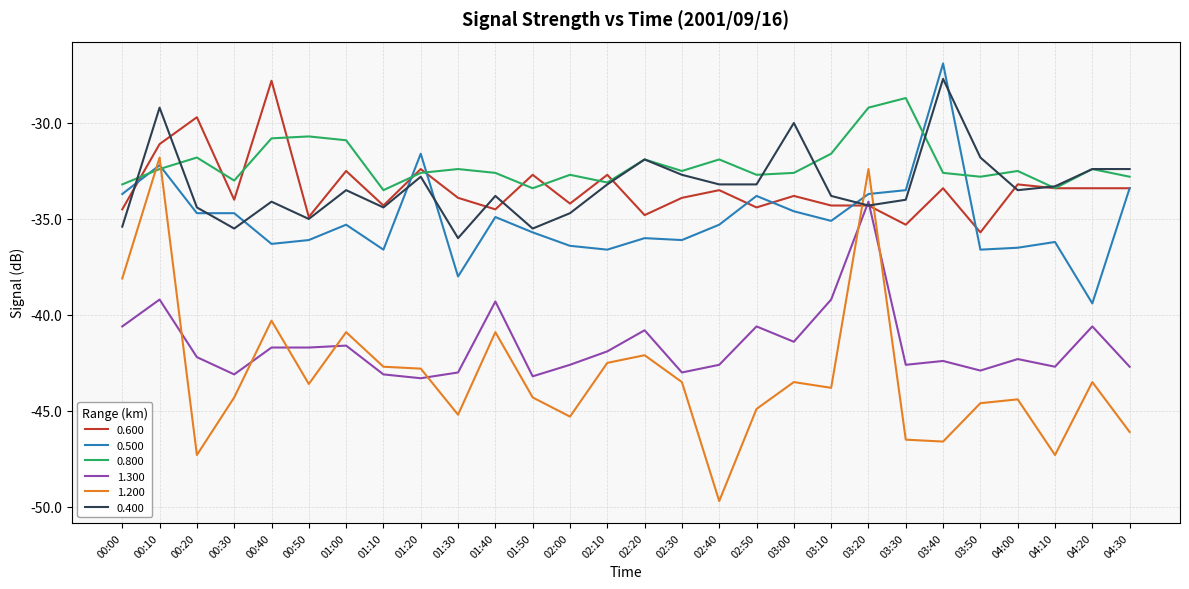

What is the total value across all series at 00:40?

-211.0